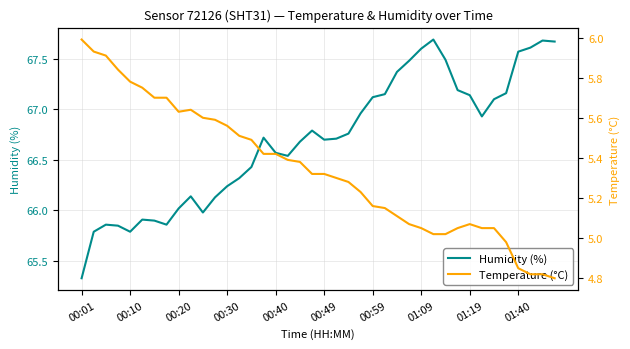

Between 01:40 and 10, which series saw the biggest shift?

Humidity (%)